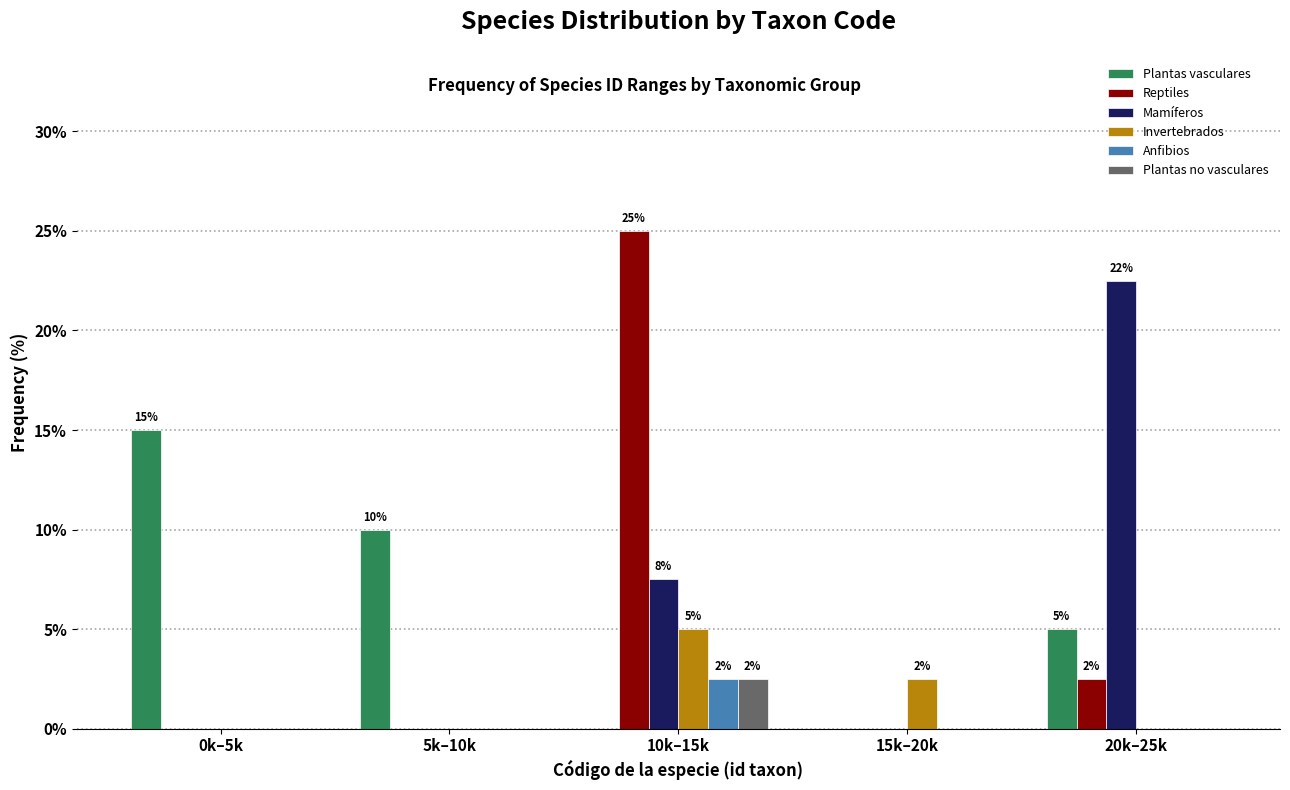

Reading left to right, what are all the values shown in this chart?

Plantas vasculares: 0k–5k=15.0	5k–10k=10.0	10k–15k=0.0	15k–20k=0.0	20k–25k=5.0
Reptiles: 0k–5k=0.0	5k–10k=0.0	10k–15k=25.0	15k–20k=0.0	20k–25k=2.5
Mamíferos: 0k–5k=0.0	5k–10k=0.0	10k–15k=7.5	15k–20k=0.0	20k–25k=22.5
Invertebrados: 0k–5k=0.0	5k–10k=0.0	10k–15k=5.0	15k–20k=2.5	20k–25k=0.0
Anfibios: 0k–5k=0.0	5k–10k=0.0	10k–15k=2.5	15k–20k=0.0	20k–25k=0.0
Plantas no vasculares: 0k–5k=0.0	5k–10k=0.0	10k–15k=2.5	15k–20k=0.0	20k–25k=0.0